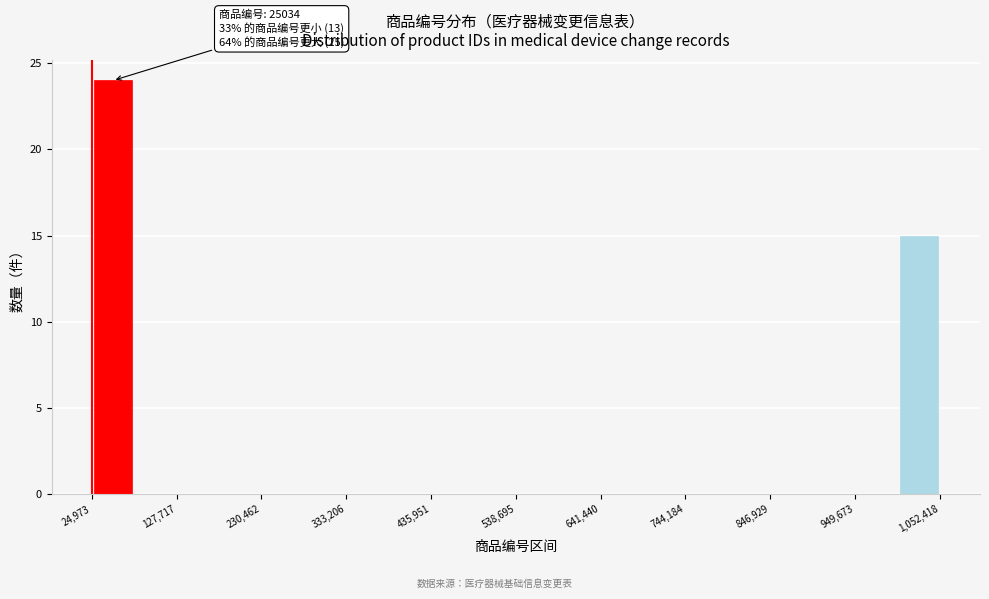

Read against the x-axis, roughly where is the centre of the tallest bar?

60000